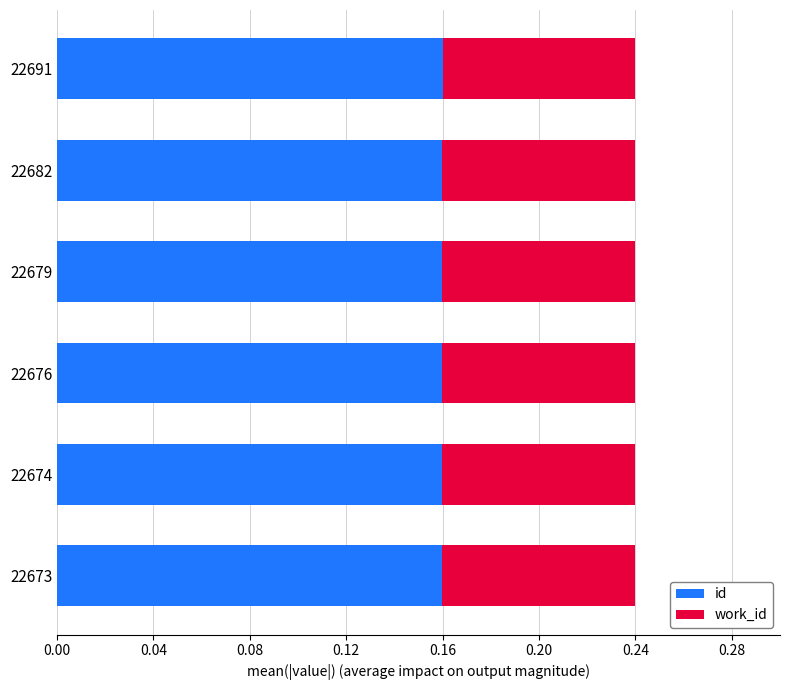

What is the sum of the id values at 22674 and 22676?

0.3